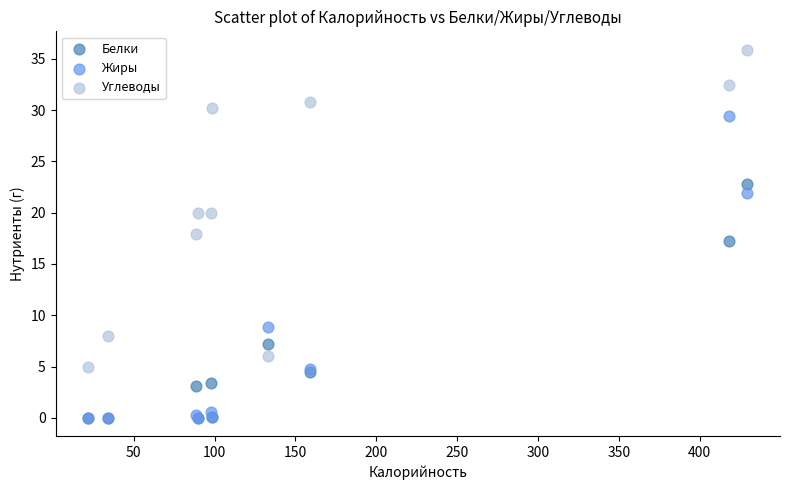

In the Белки series, what Y value is closest to 11?

7.2